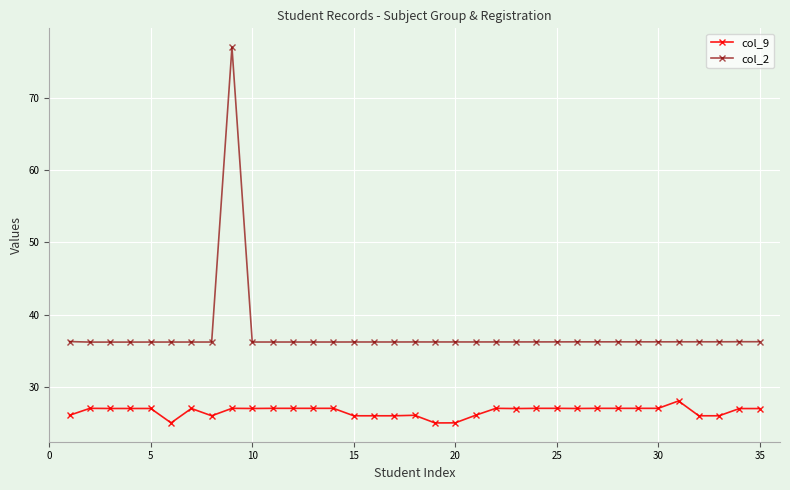

What is the smallest value displayed?

25.0